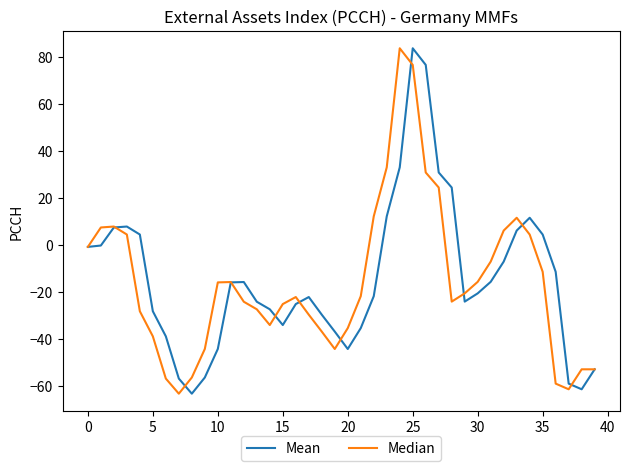

What are all the series names shown in the legend?

Mean, Median